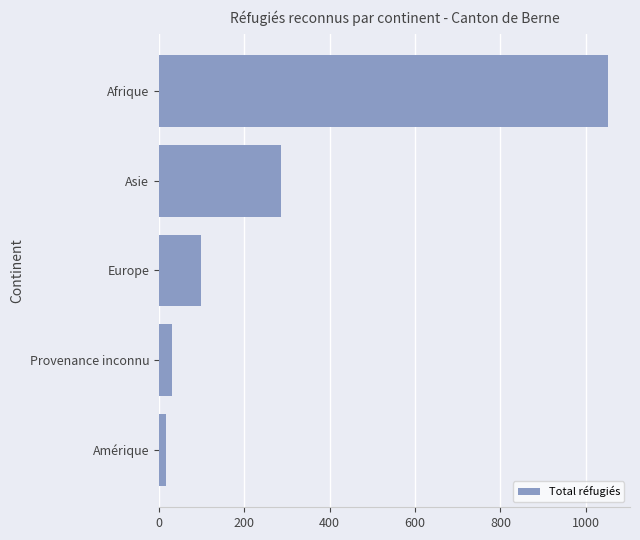

Between Europe and Amérique, which is larger?

Europe